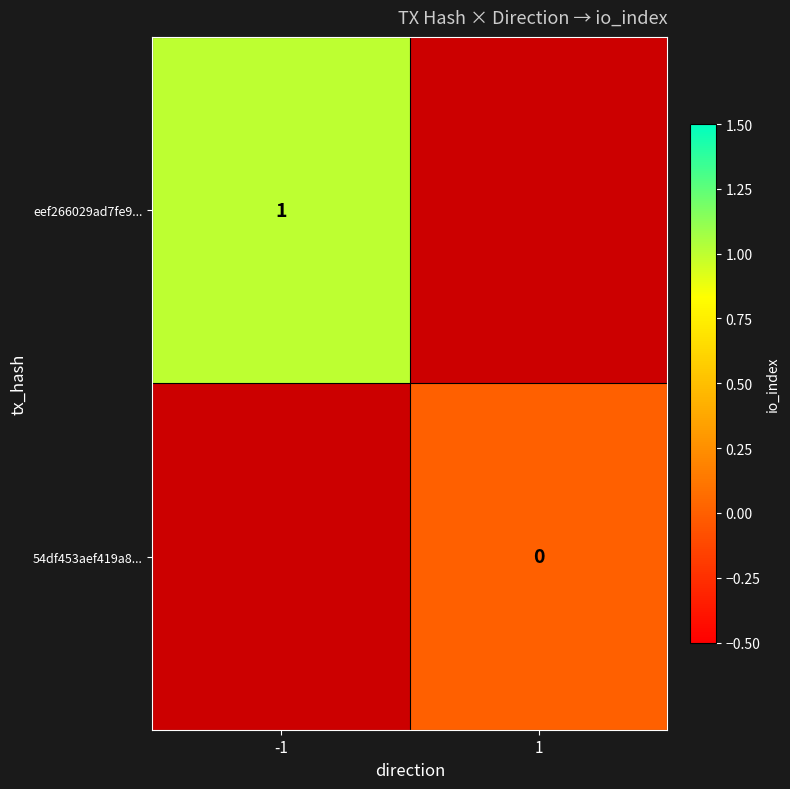

At how many categories does at least one series exceed 0?

1